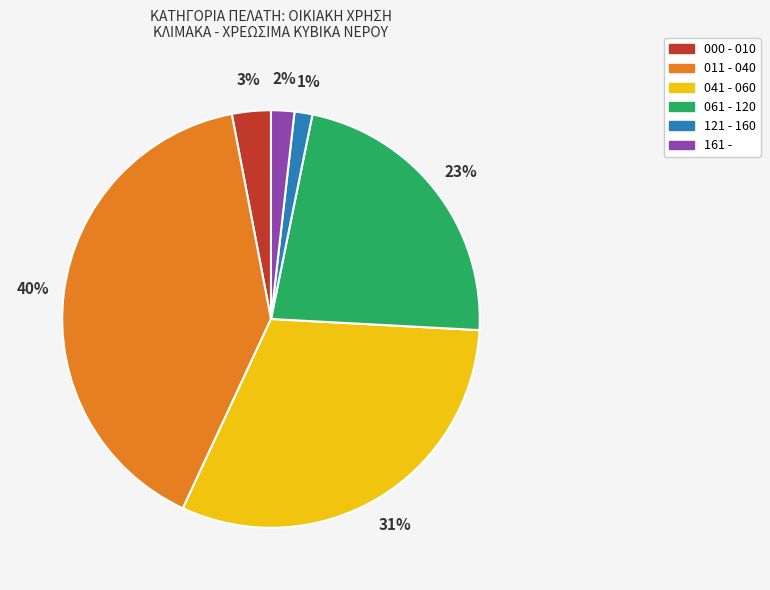

Combined, do 041 - 060 and 161 - account for over 50%?

No